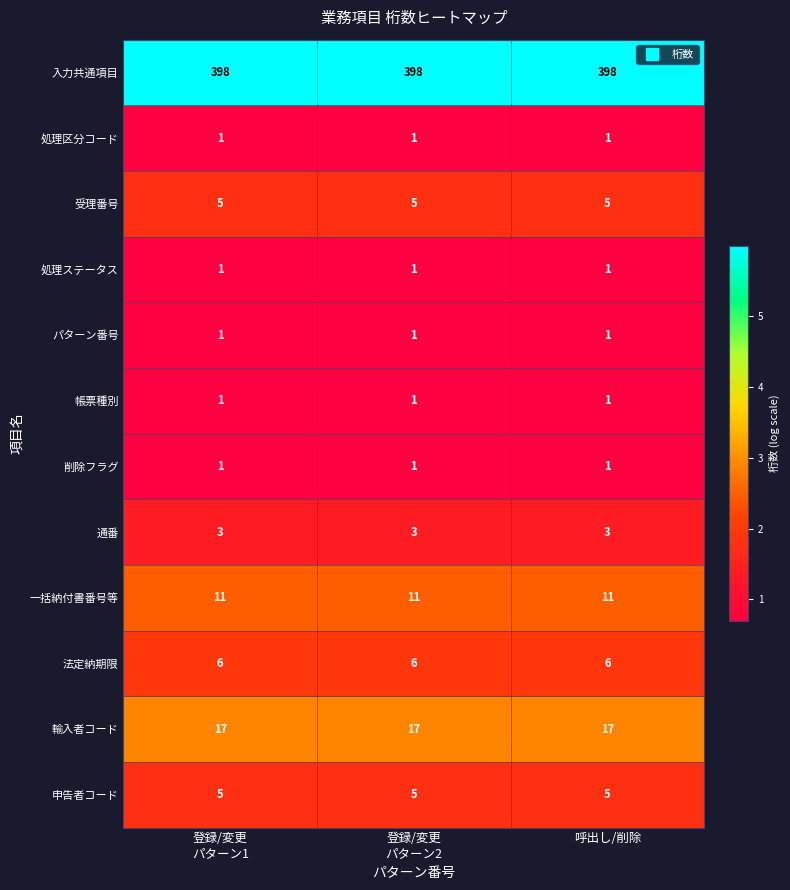

At how many categories does at least one series exceed 310?

3